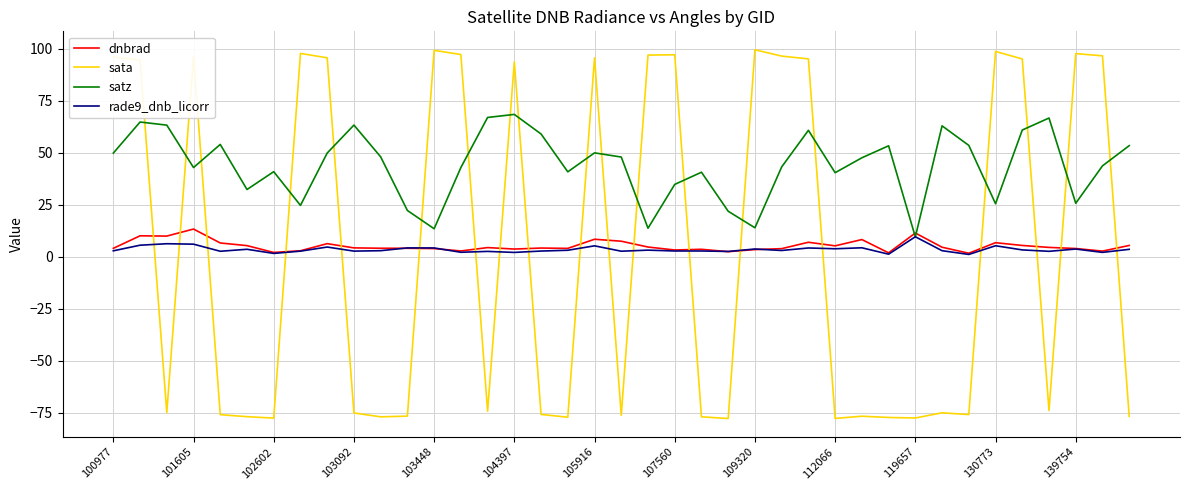

Which series has the widest spread of values?

sata